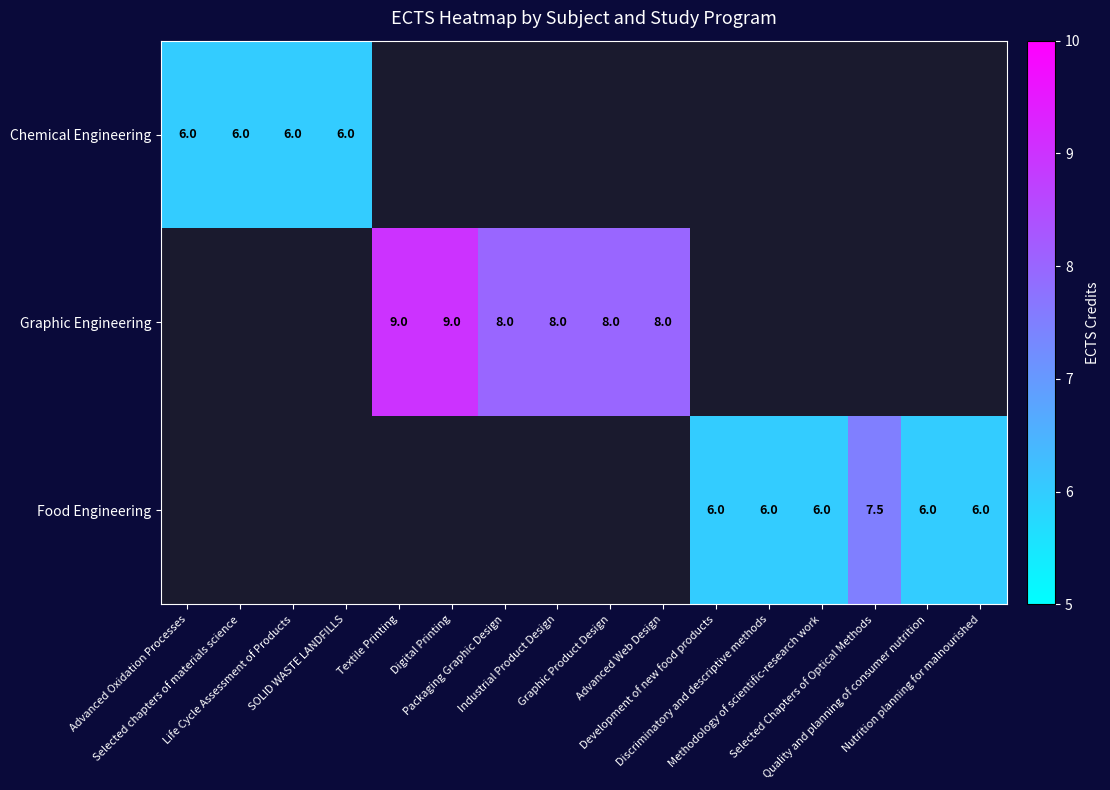

Which category has the highest value in the Chemical Engineering series?

Advanced Oxidation Processes